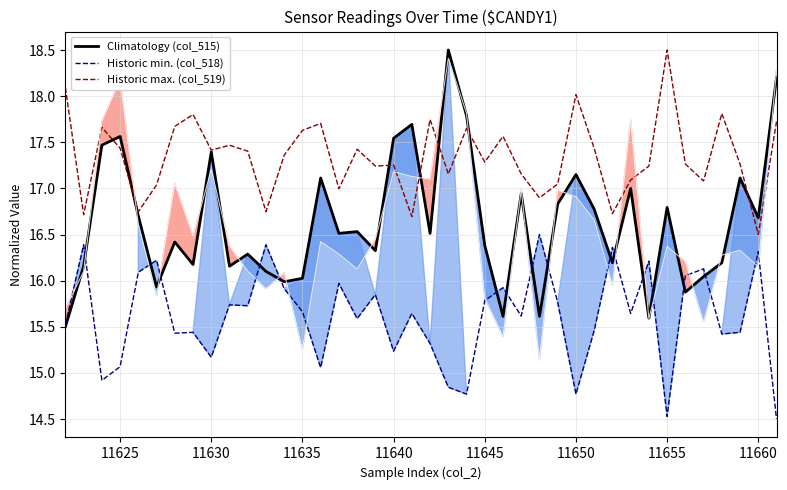

What is the maximum value for Historic max. (col_519)?

18.5